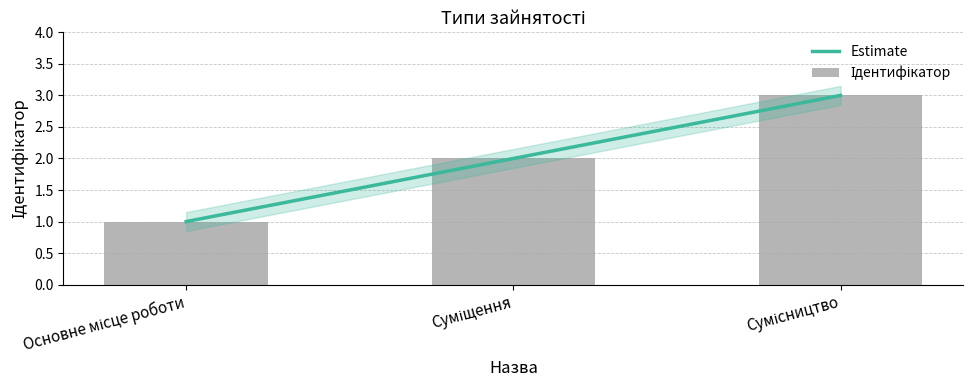

Does the chart contain stacked bars?

No